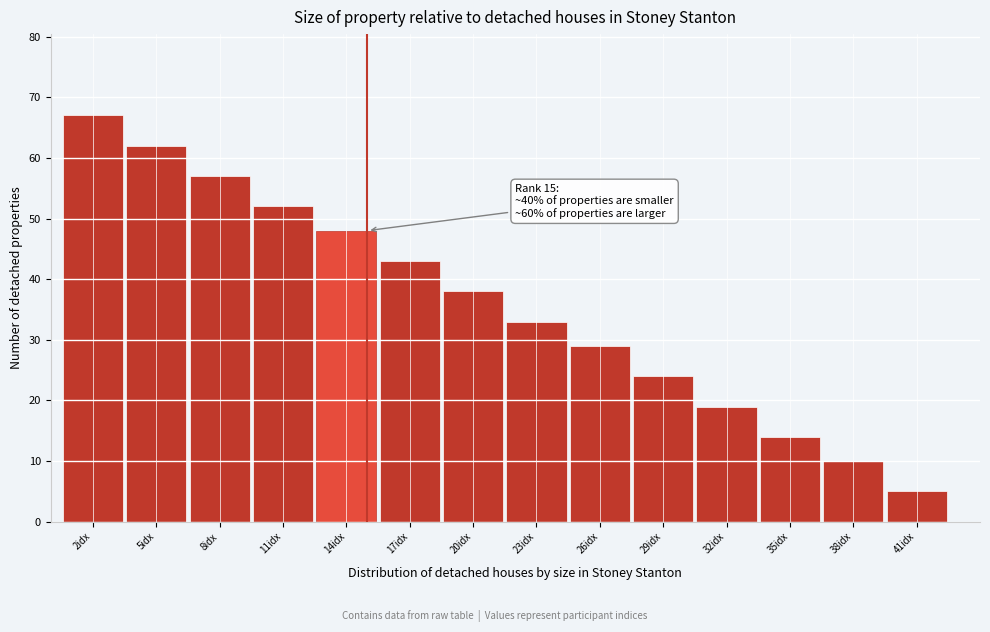

Which range on the x-axis has the tallest bar?

0.5 to 3.5